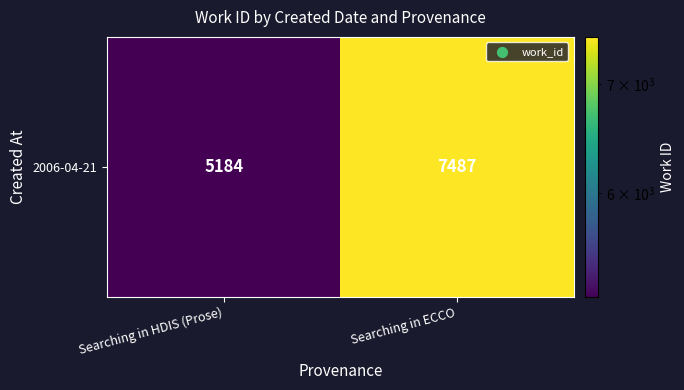

What is the change in value from Searching in HDIS (Prose) to Searching in ECCO?

+2303